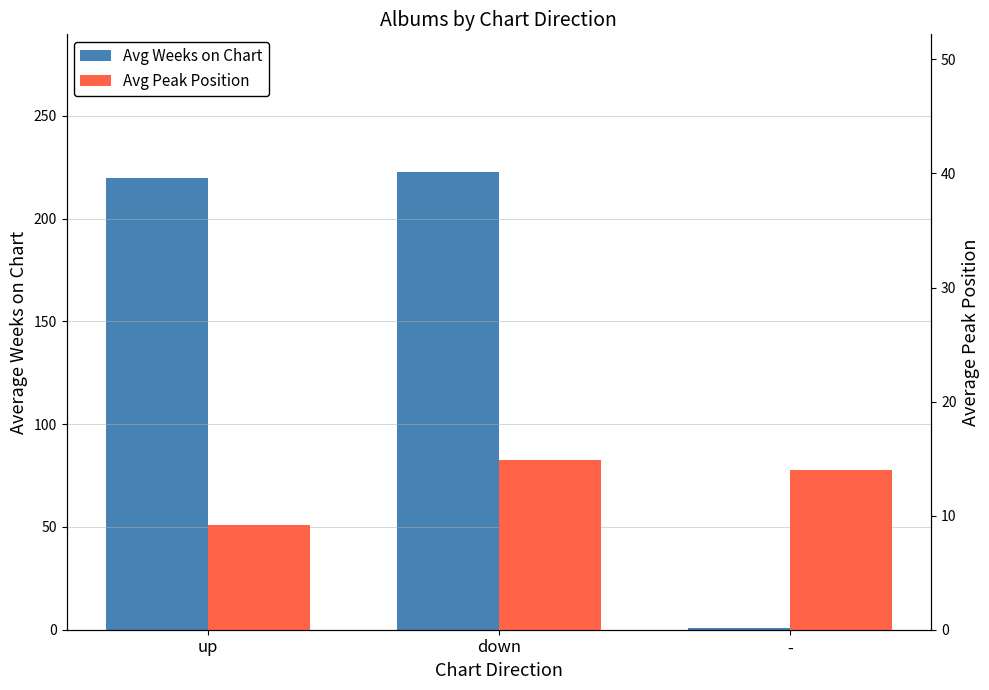

At which label does Avg Weeks on Chart reach its peak?

down